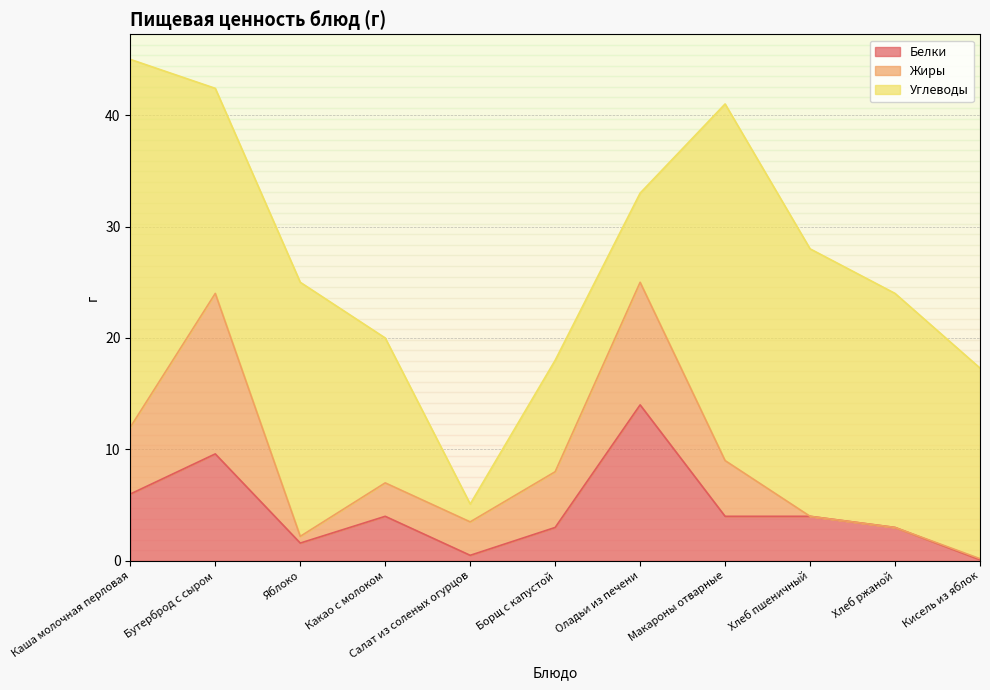

What is the difference between the Жиры values at Какао с молоком and Кисель из яблок?

2.9